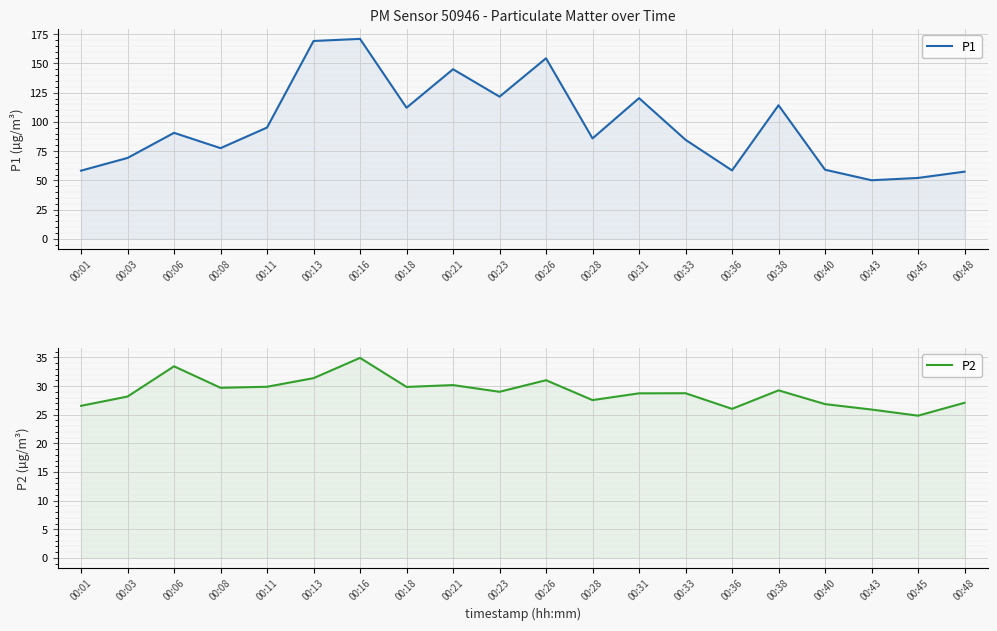

How many data points in P2 are above 29?

9